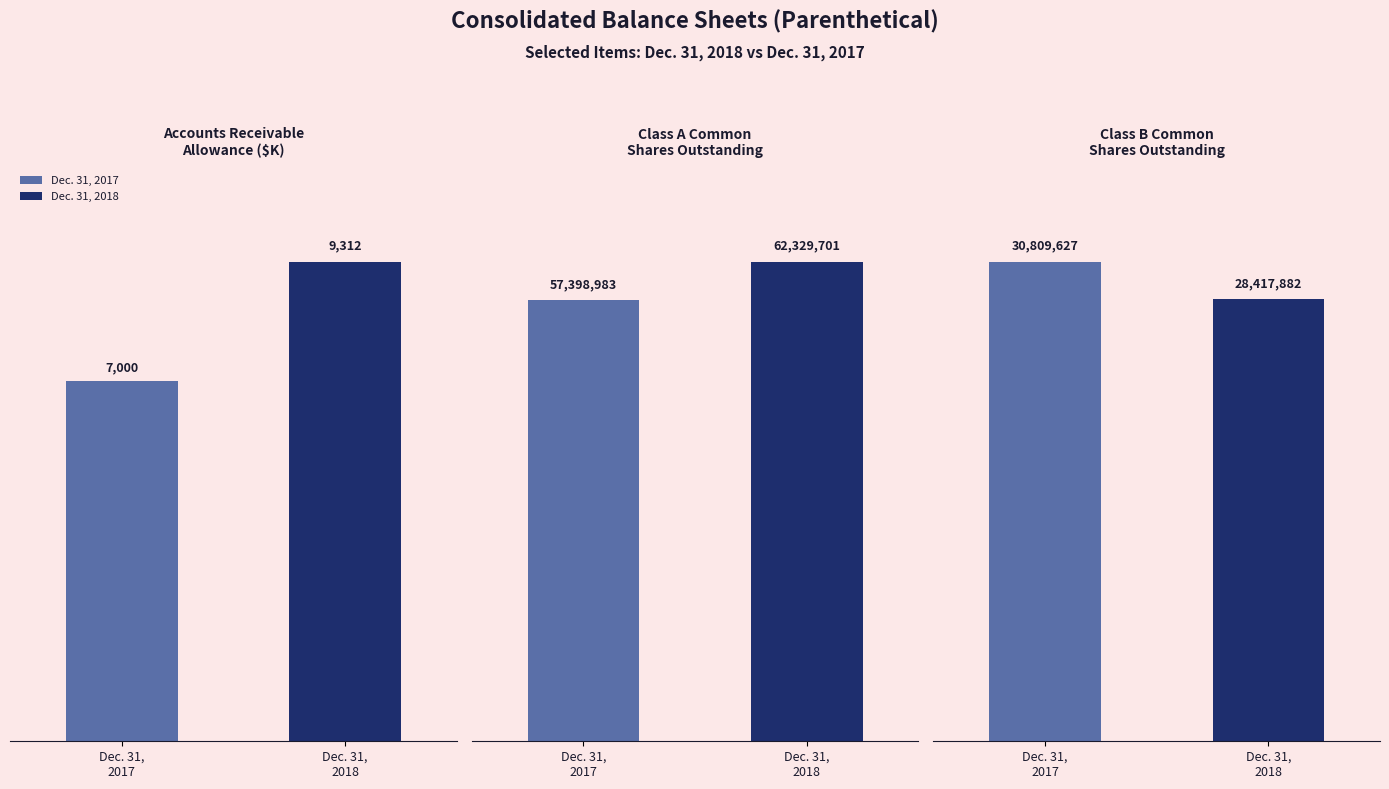

What is the lowest value of the Dec. 31, 2017 series?

7000